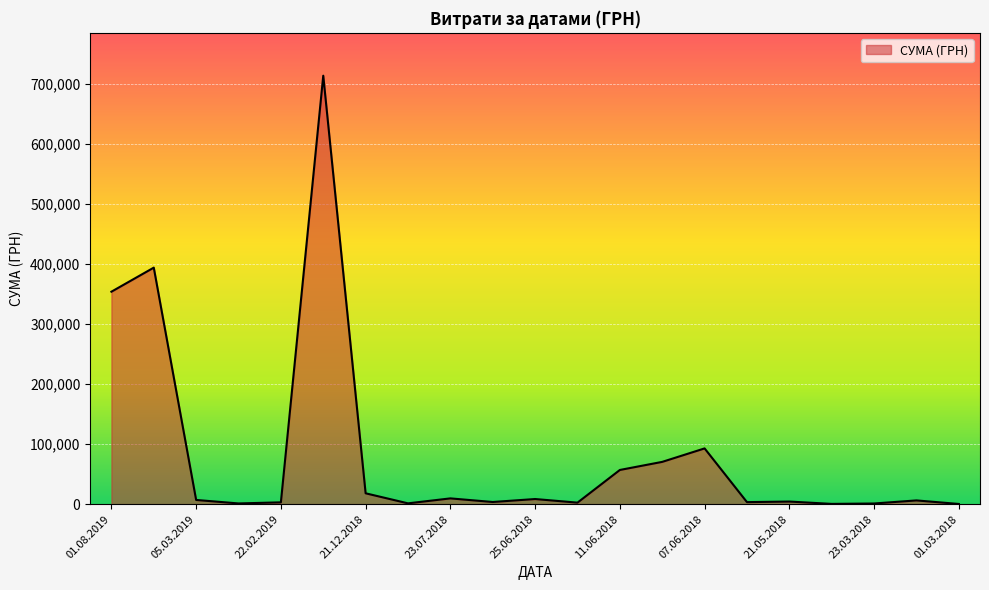

What is the greatest value displayed?

713149.4